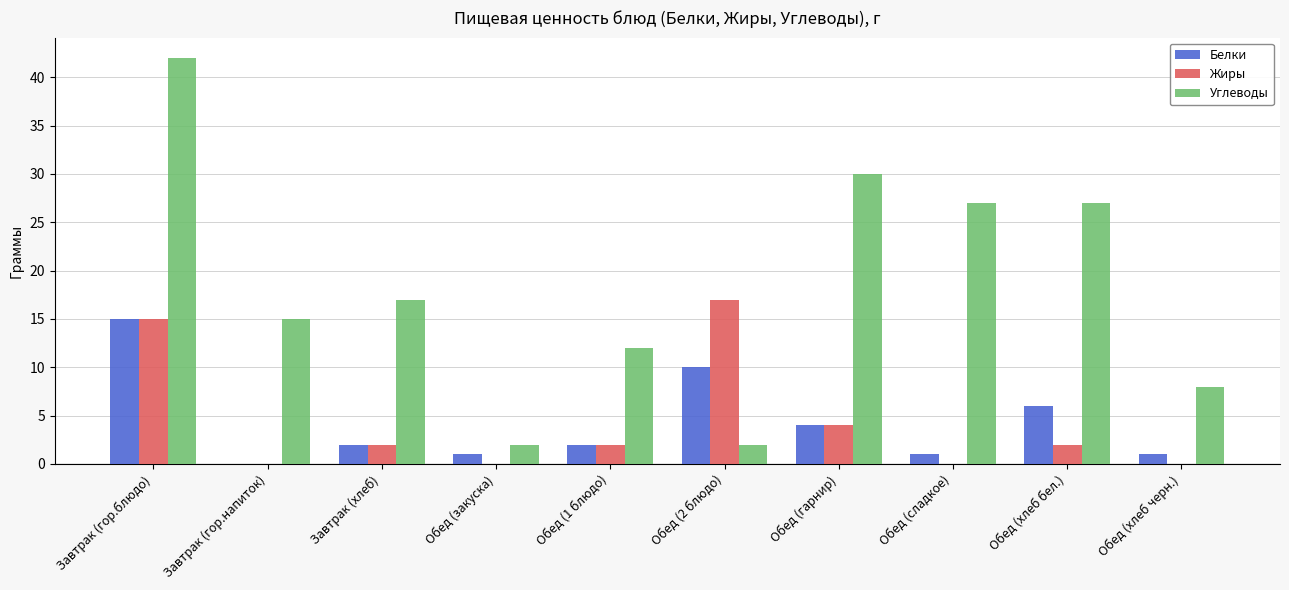

What is the difference between the Жиры values at Завтрак (гор.напиток) and Завтрак (гор.блюдо)?

15